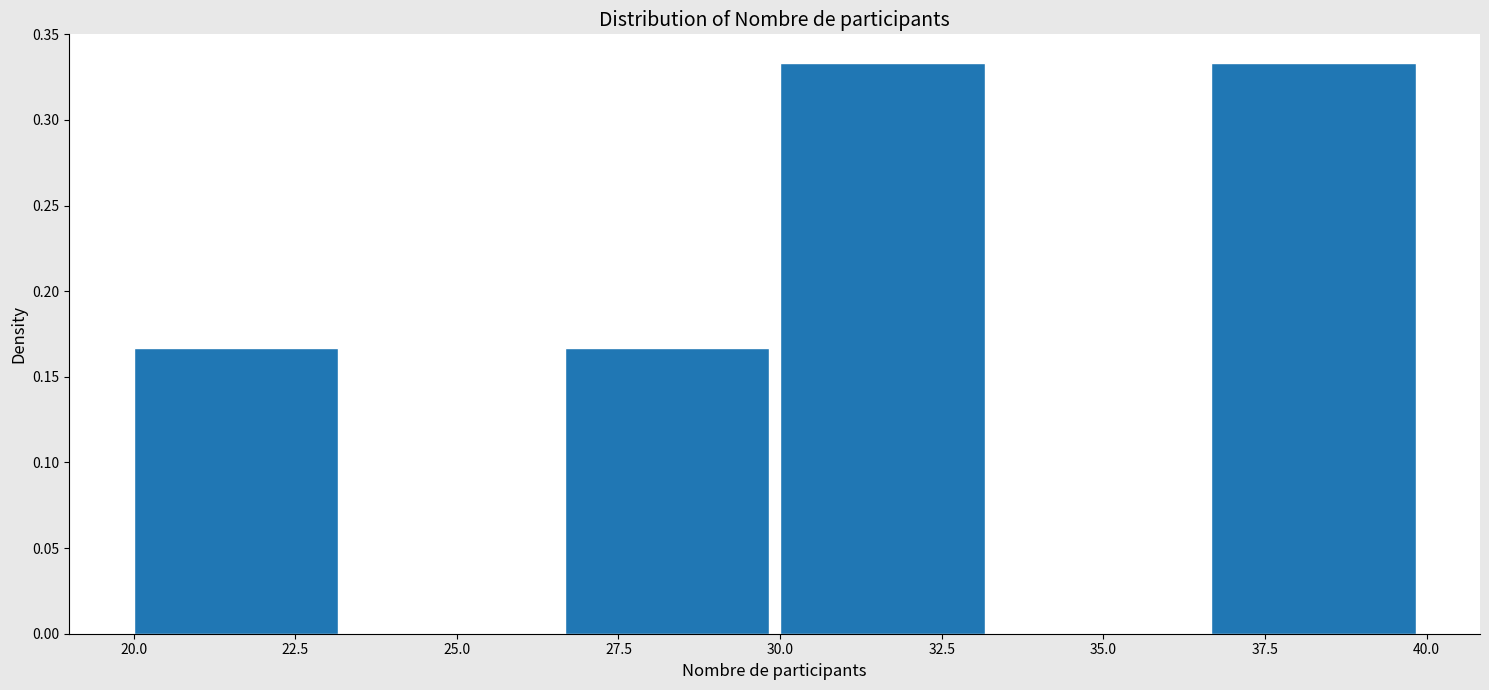

How tall is the bar that spans 26.5 to 30.0 on the x-axis? Neither the bar edges nor the heights are printed on the chart, so give them approximately, as read against the axes.

0.165